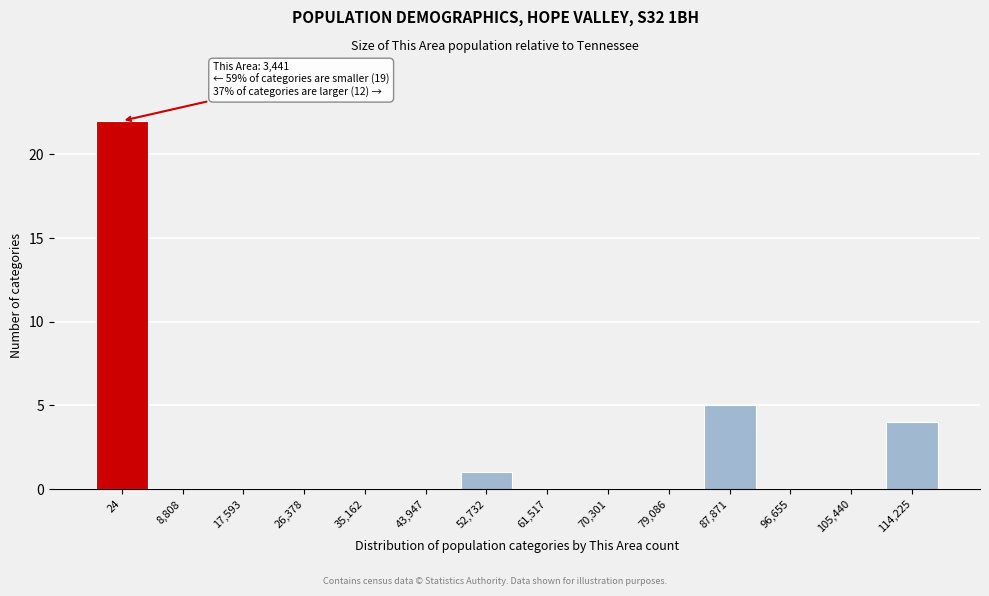

Reading left to right, list all the values displayed in this chart.

24=22	8,808=0	17,593=0	26,378=0	35,162=0	43,947=0	52,732=1	61,517=0	70,301=0	79,086=0	87,871=5	96,655=0	105,440=0	114,225=4